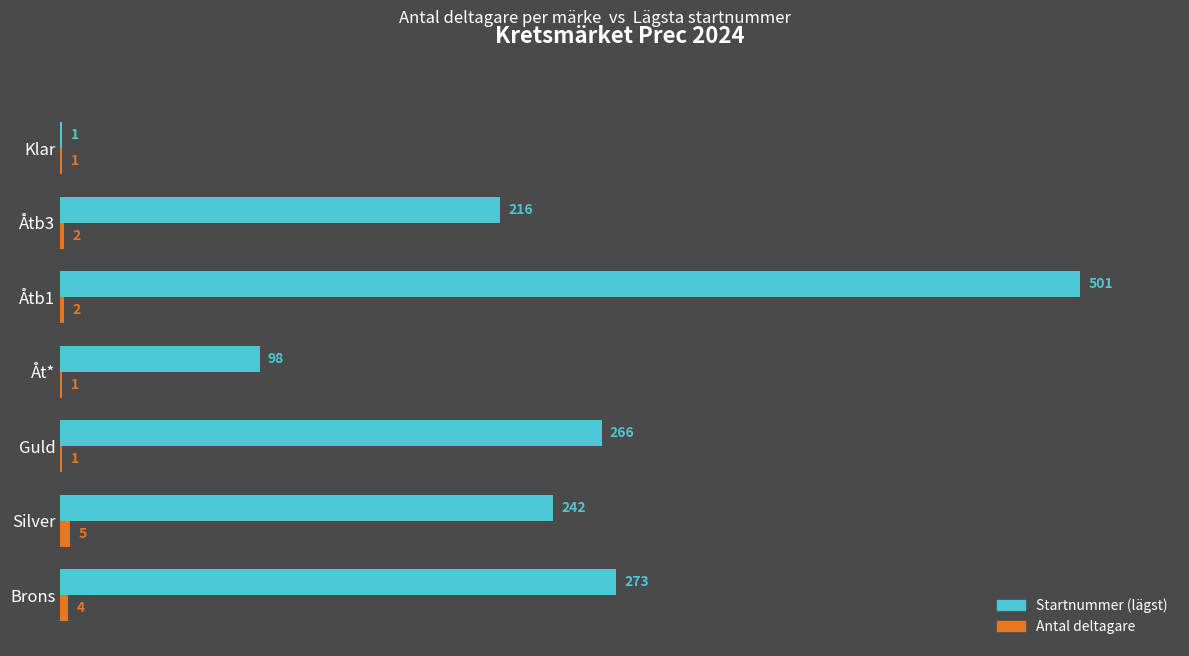

What is the maximum value shown in the chart?

501